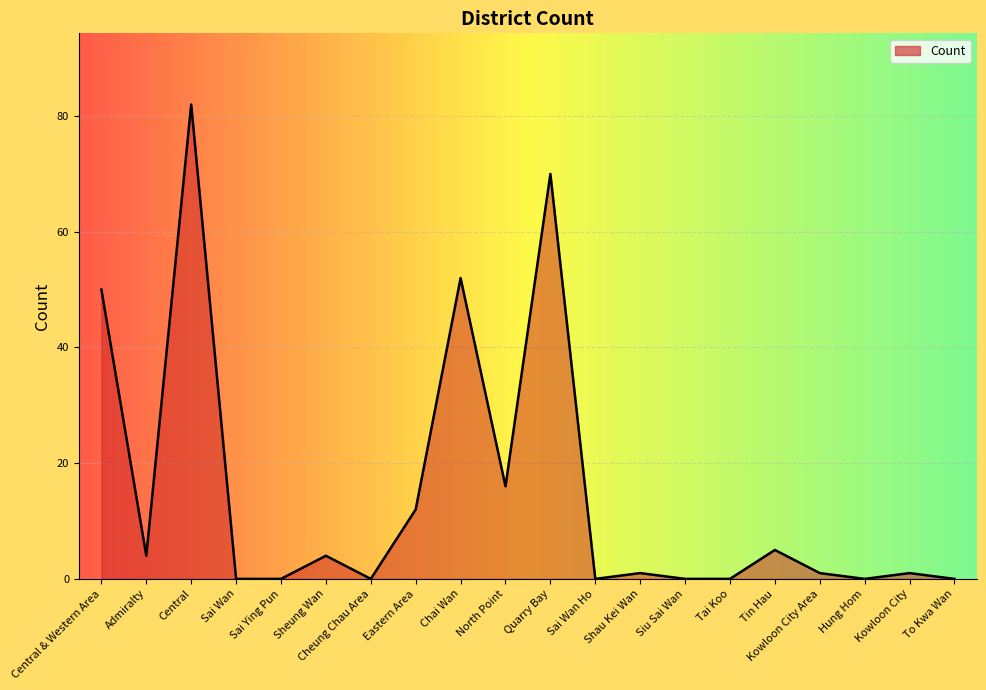

Which category has the highest value across all series?

Central